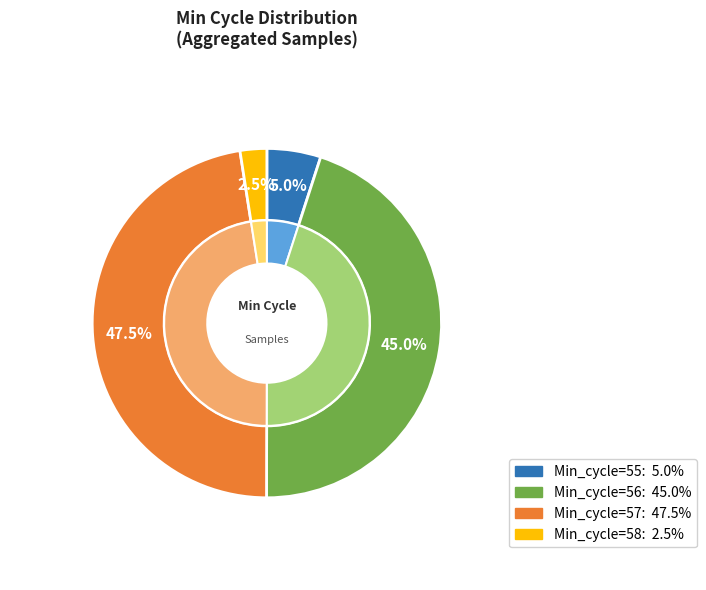

Combined, do 56 and 31 account for over 50%?

No